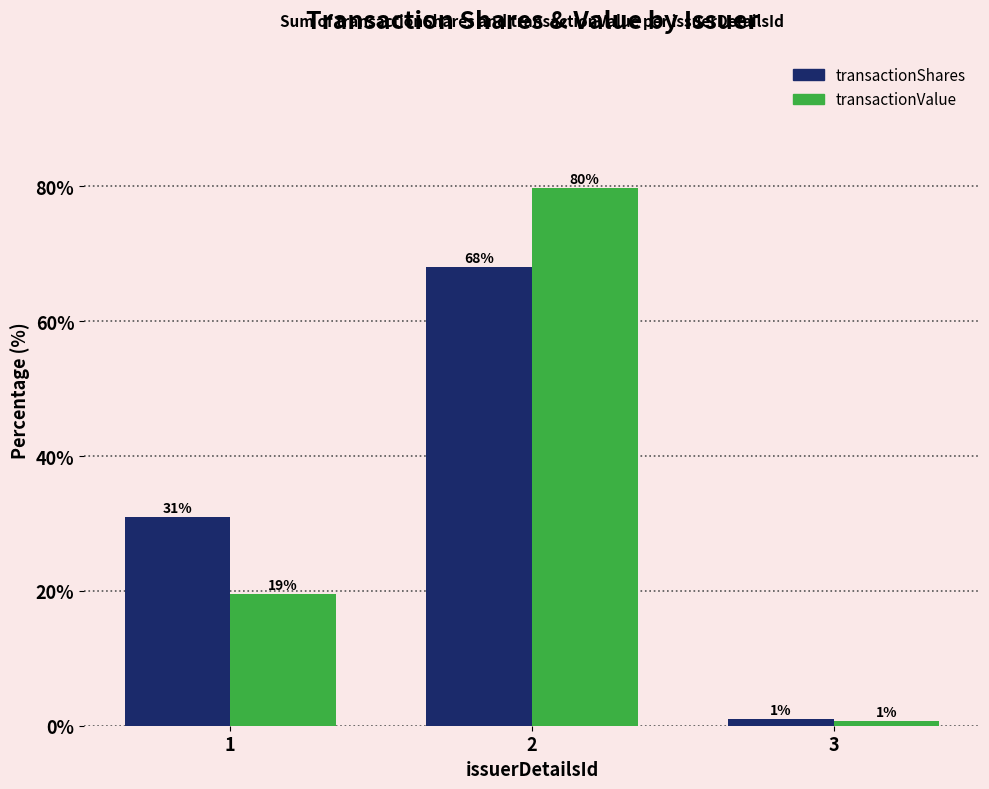

At which label is transactionShares closest to 34?

1